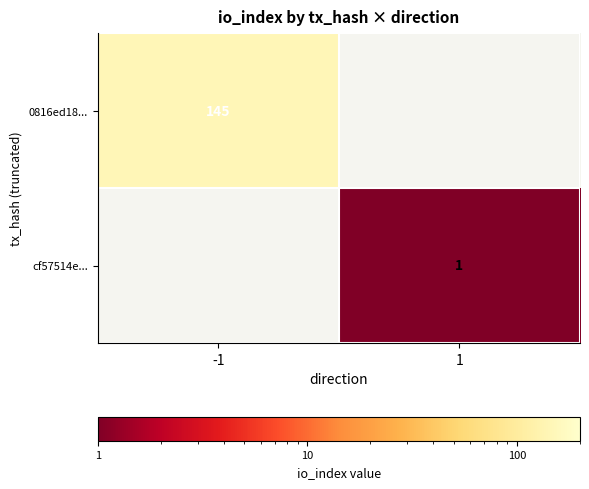

The 0816ed18... series shows 84 at -1. True or false?

False